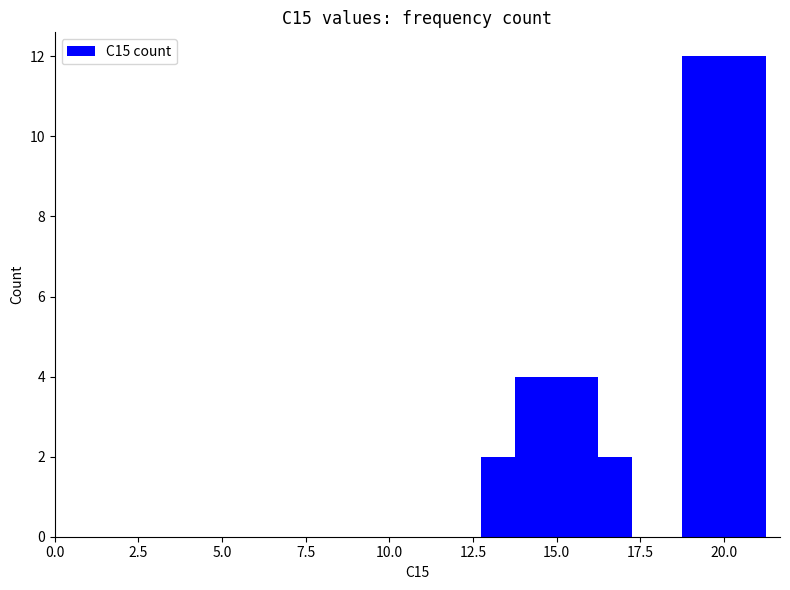

What is the minimum value shown in the chart?

2